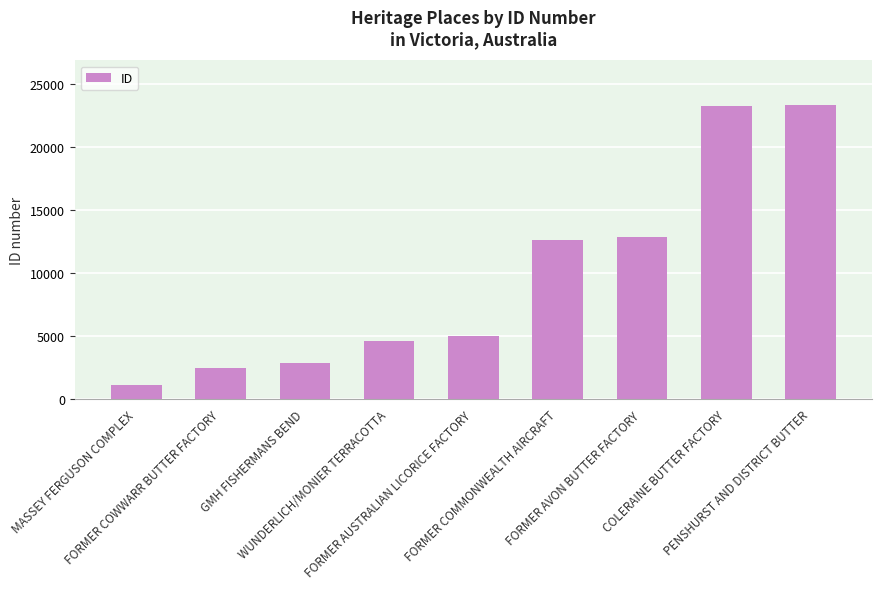

What is the smallest value displayed?

1139